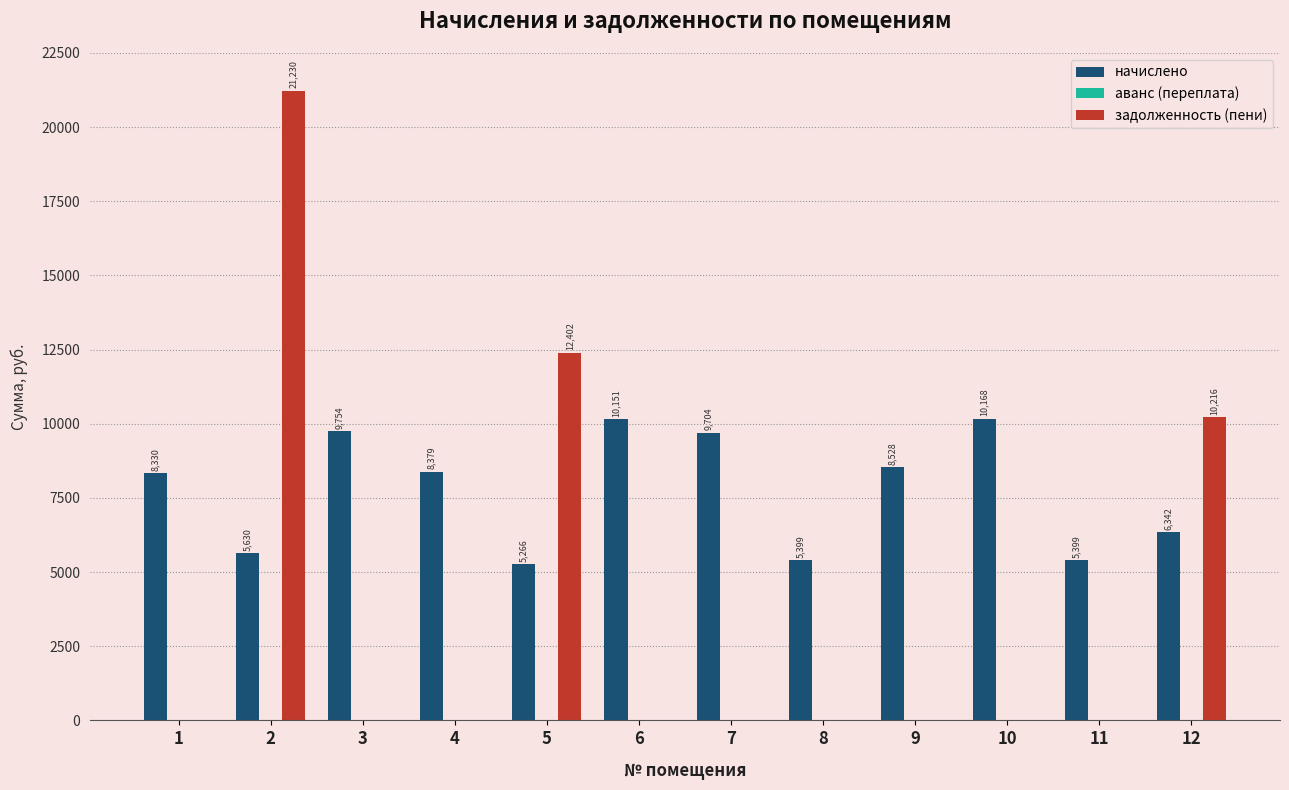

The value of начислено at 11 is 7344.8. True or false?

False